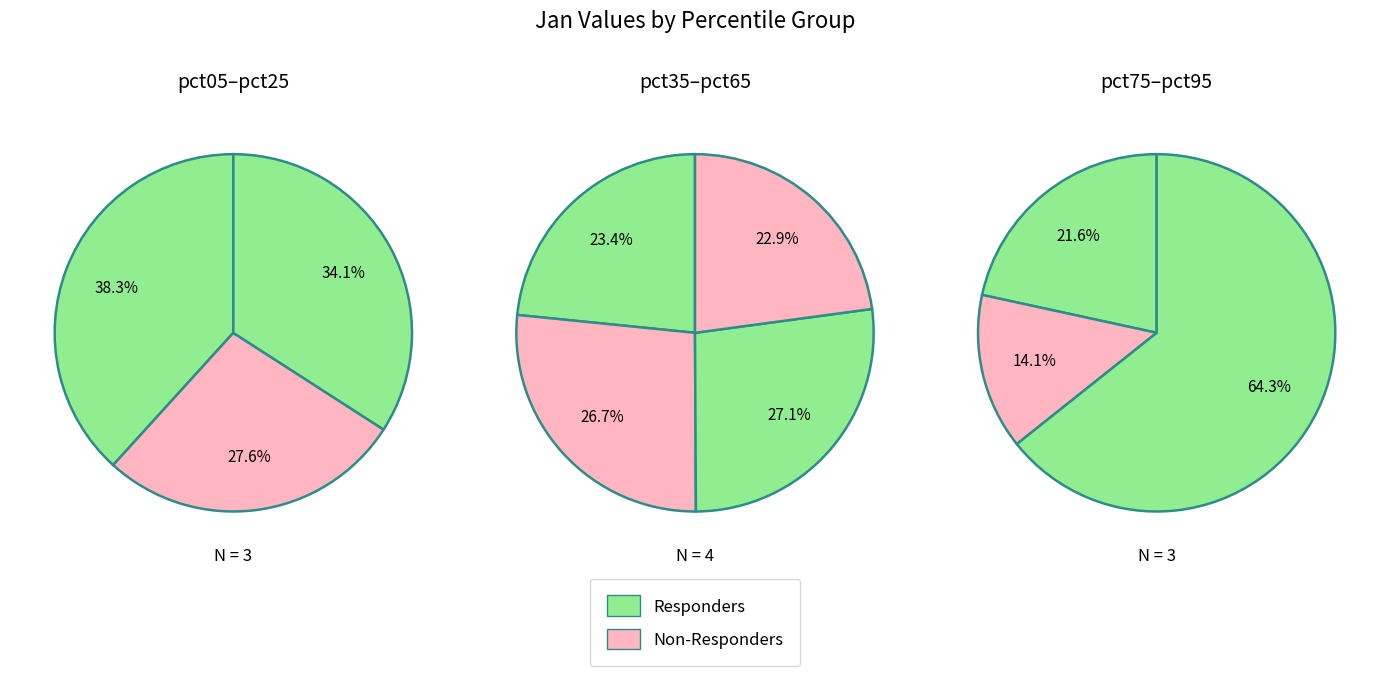

Which slice is the largest?

pct95